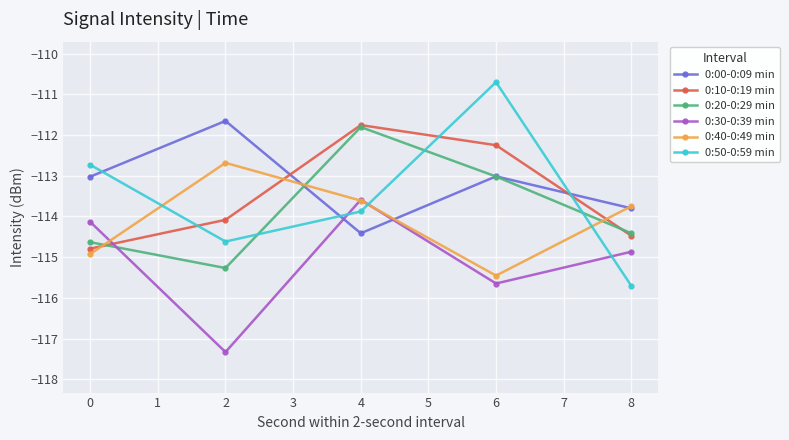

At which label is 0:50-0:59 min closest to -113?

0